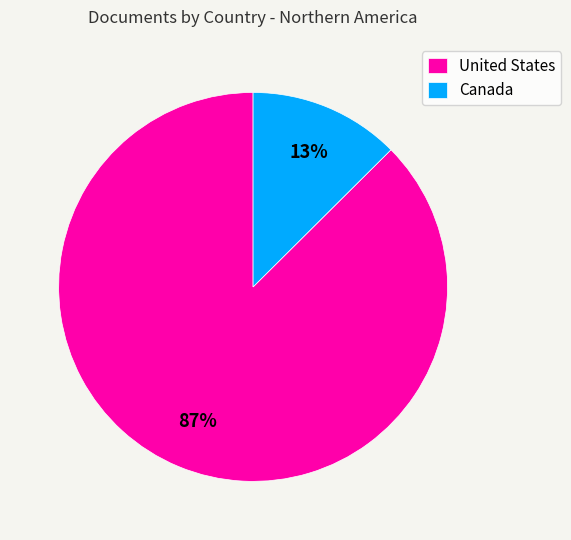

Is the sum of Canada and United States greater than half?

Yes